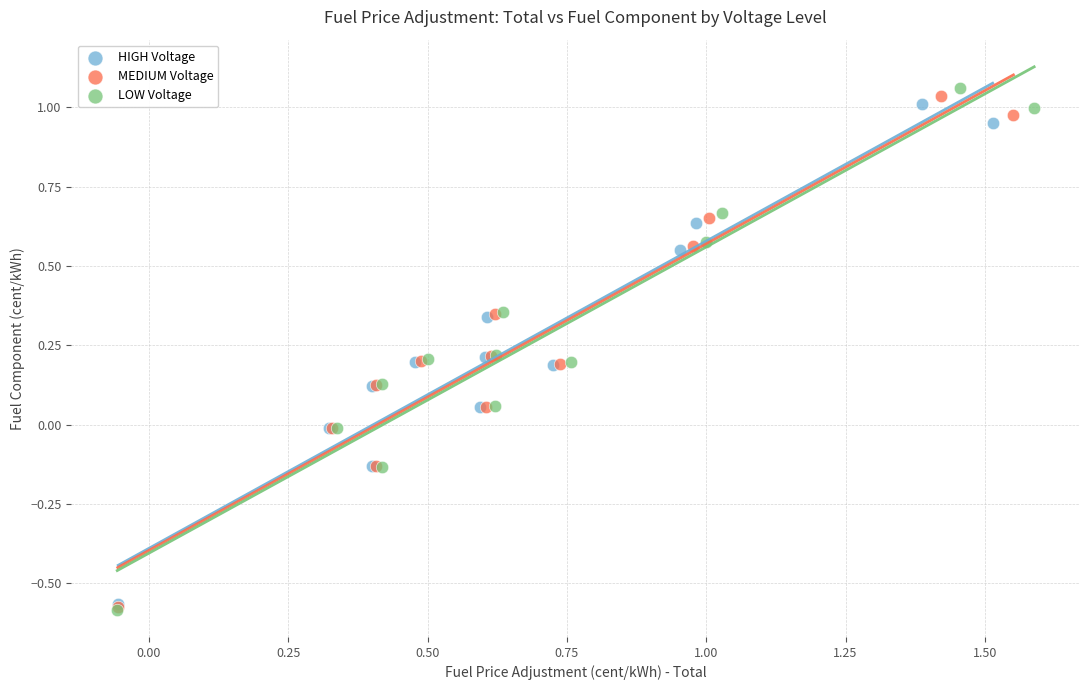

What are all the series names shown in the legend?

HIGH Voltage, MEDIUM Voltage, LOW Voltage